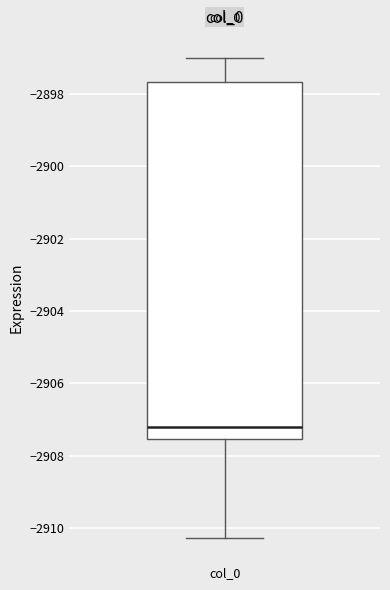

Where does the upper whisker of the box for col_0 end on the y-axis? The values are not printed on the chart, so give them approximately, as read against the axis.

-2897.0